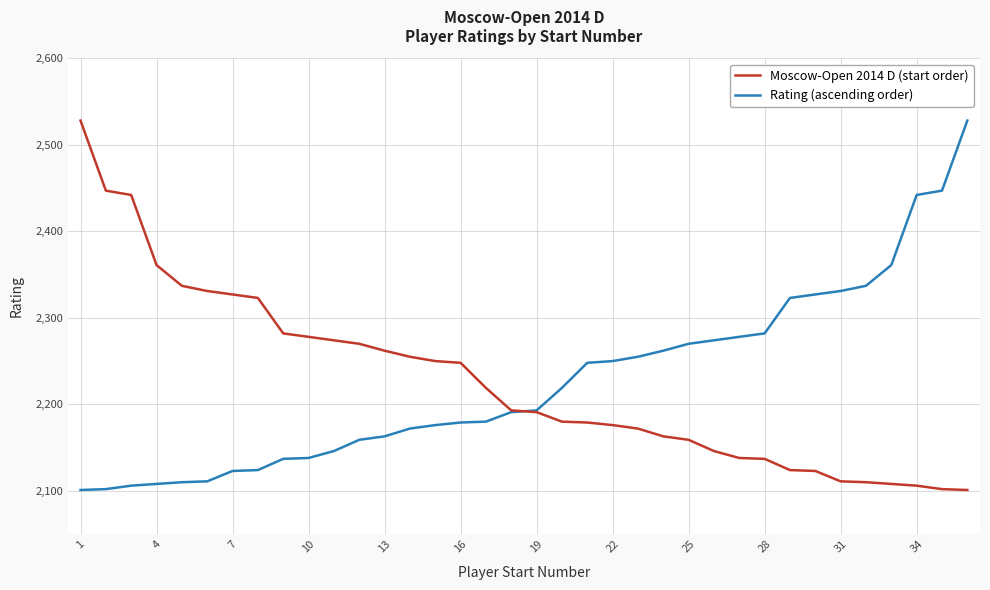

What is the greatest value displayed?

2528